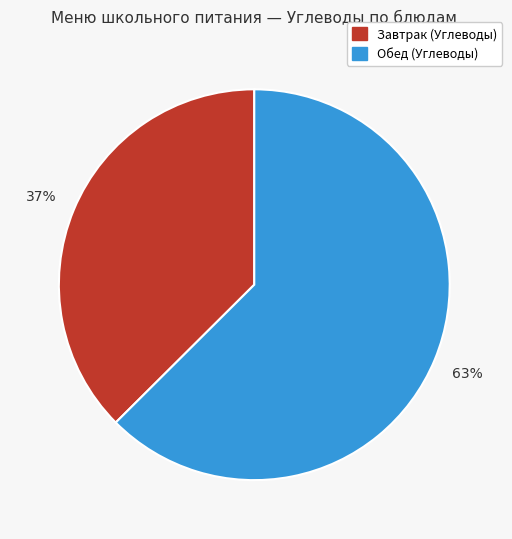

Is there any slice that represents more than half of the pie?

Yes